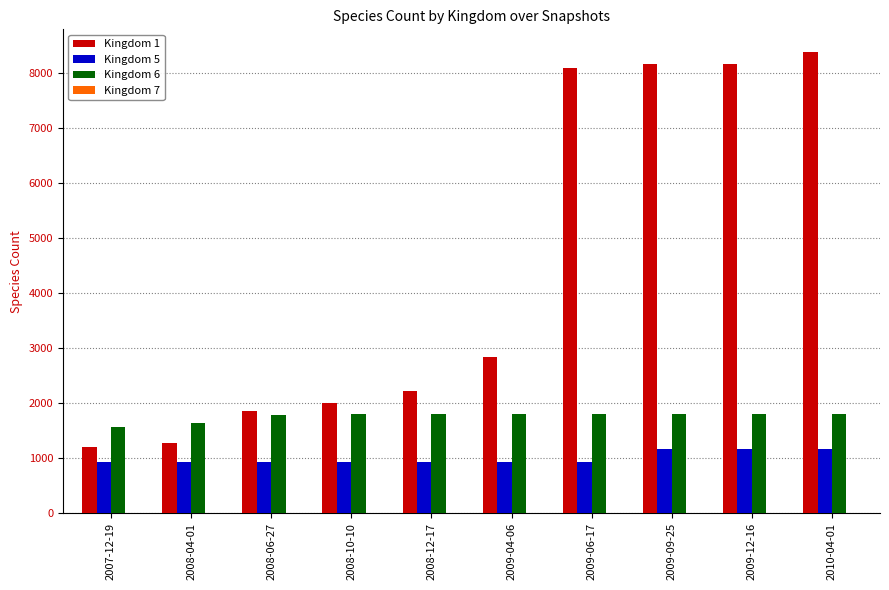

At which category does the chart reach its peak across all series?

2010-04-01